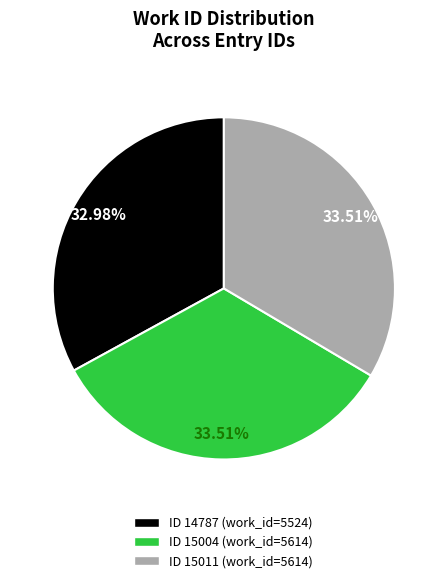

Does any single category account for the majority?

No